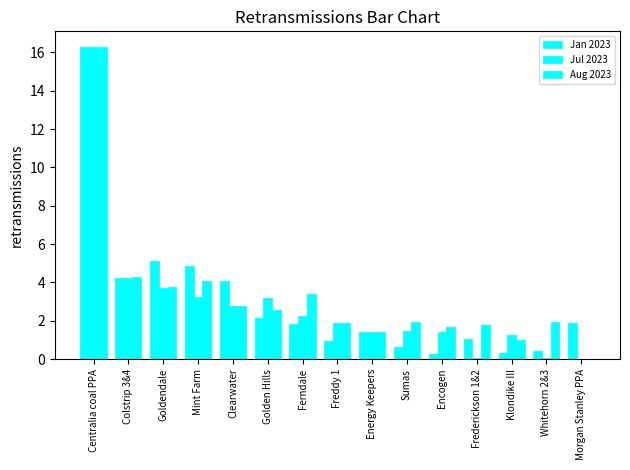

How many groups of bars are there?

15